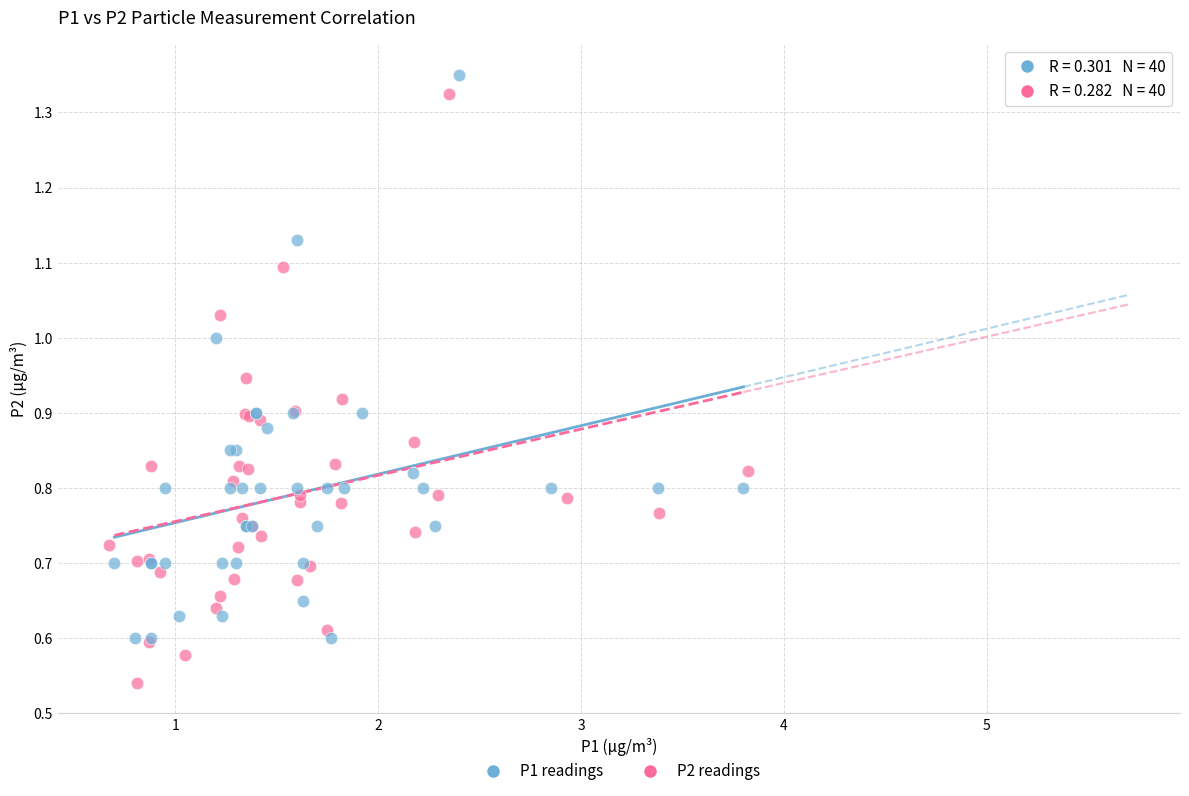

Which series reaches the minimum Y coordinate?

P2 readings